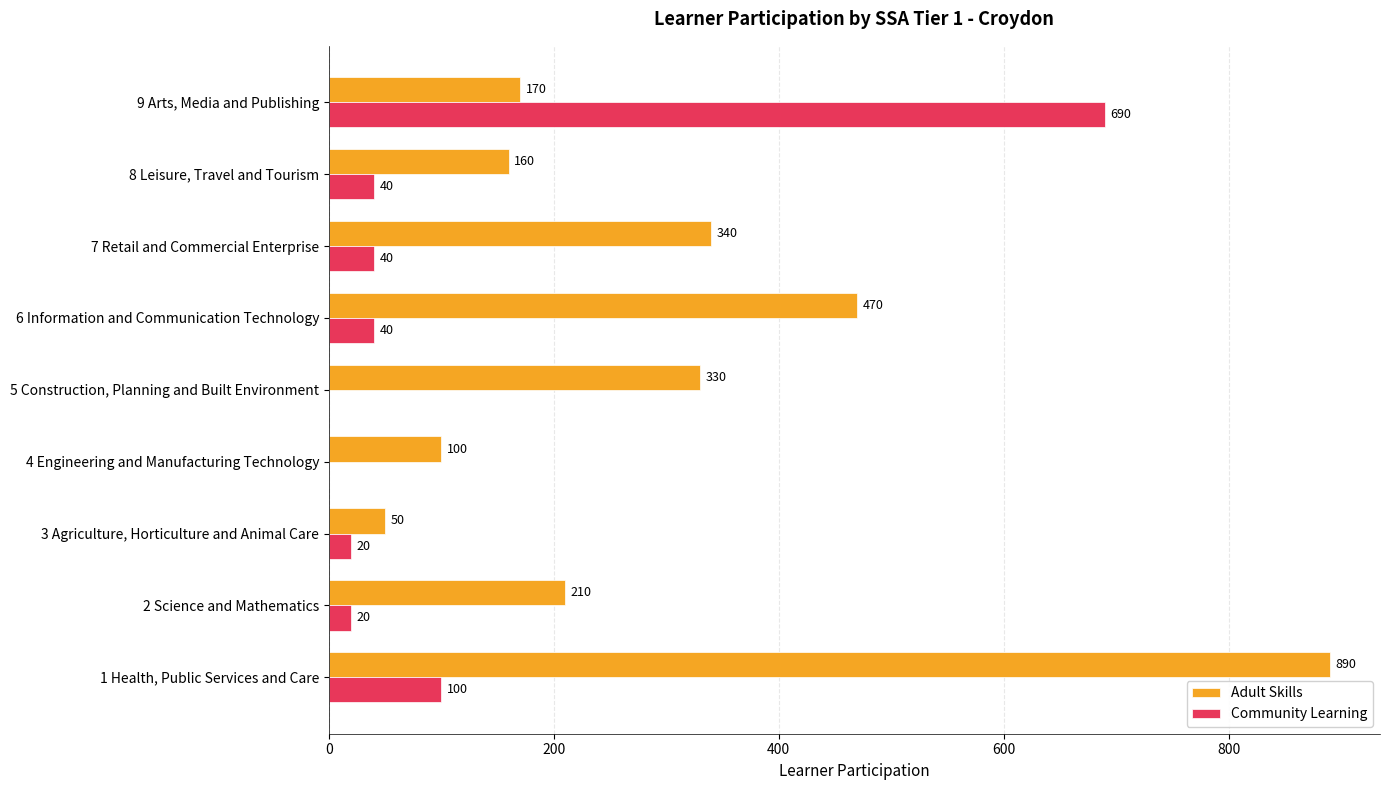

Is it true that Community Learning equals 40 at 8 Leisure, Travel and Tourism?

True